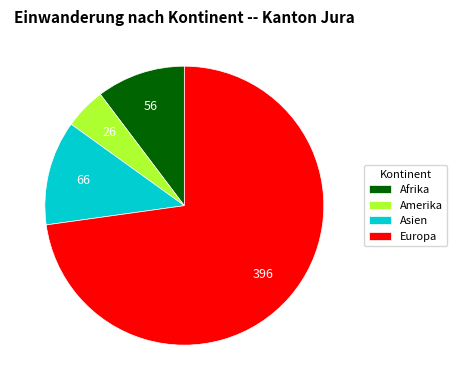

Does any single category account for the majority?

Yes